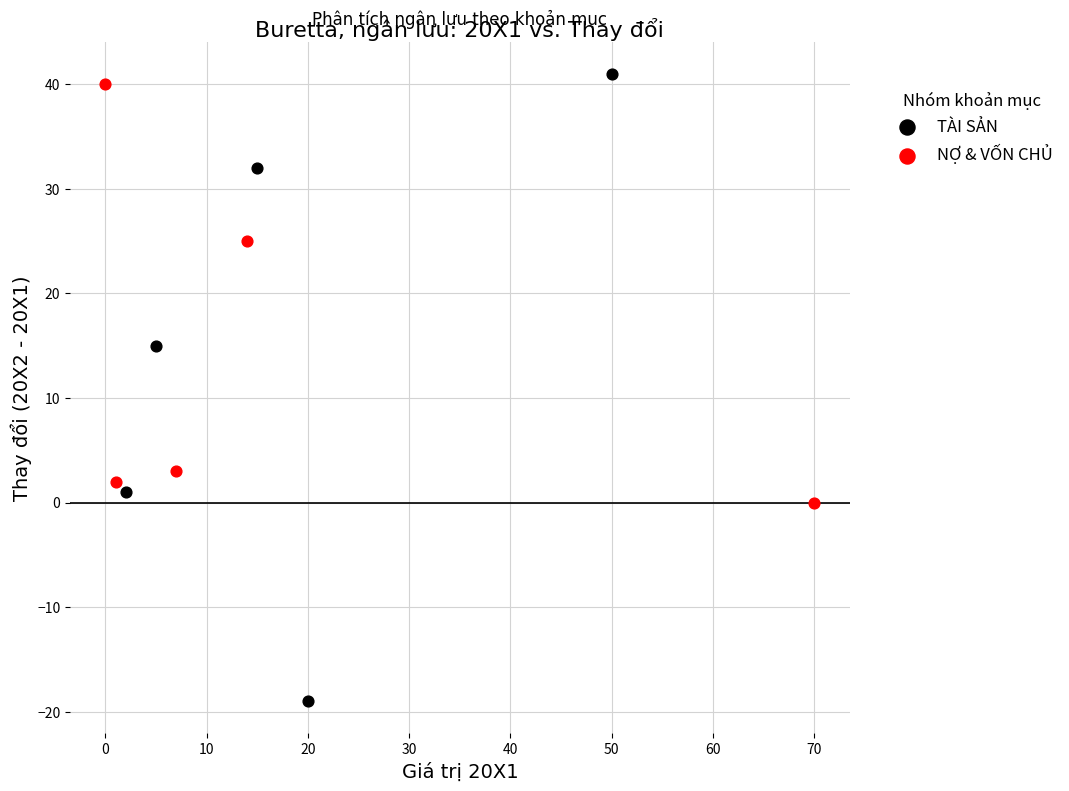

Which series has the largest Y range (max minus min)?

TÀI SẢN